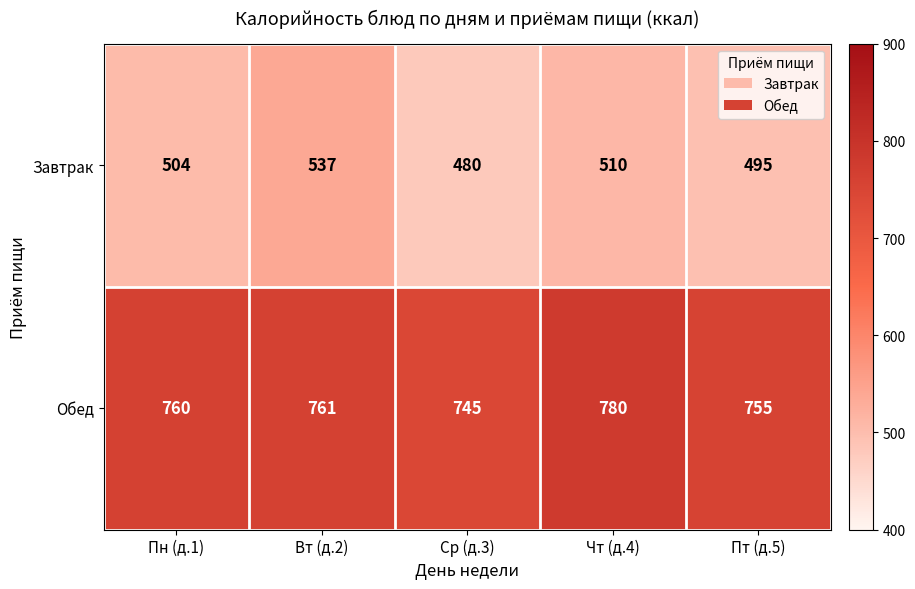

At which category is the sum across all series the highest?

Вт (д.2)